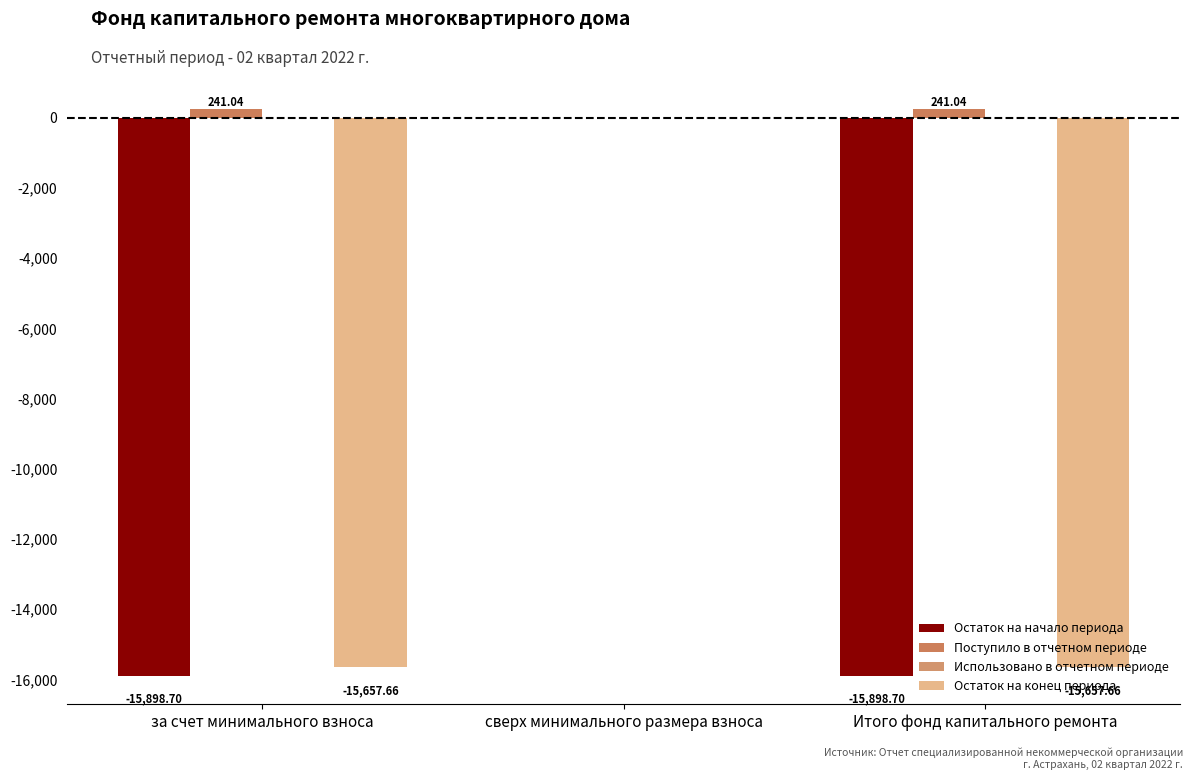

At which category is the sum across all series the highest?

сверх минимального размера взноса